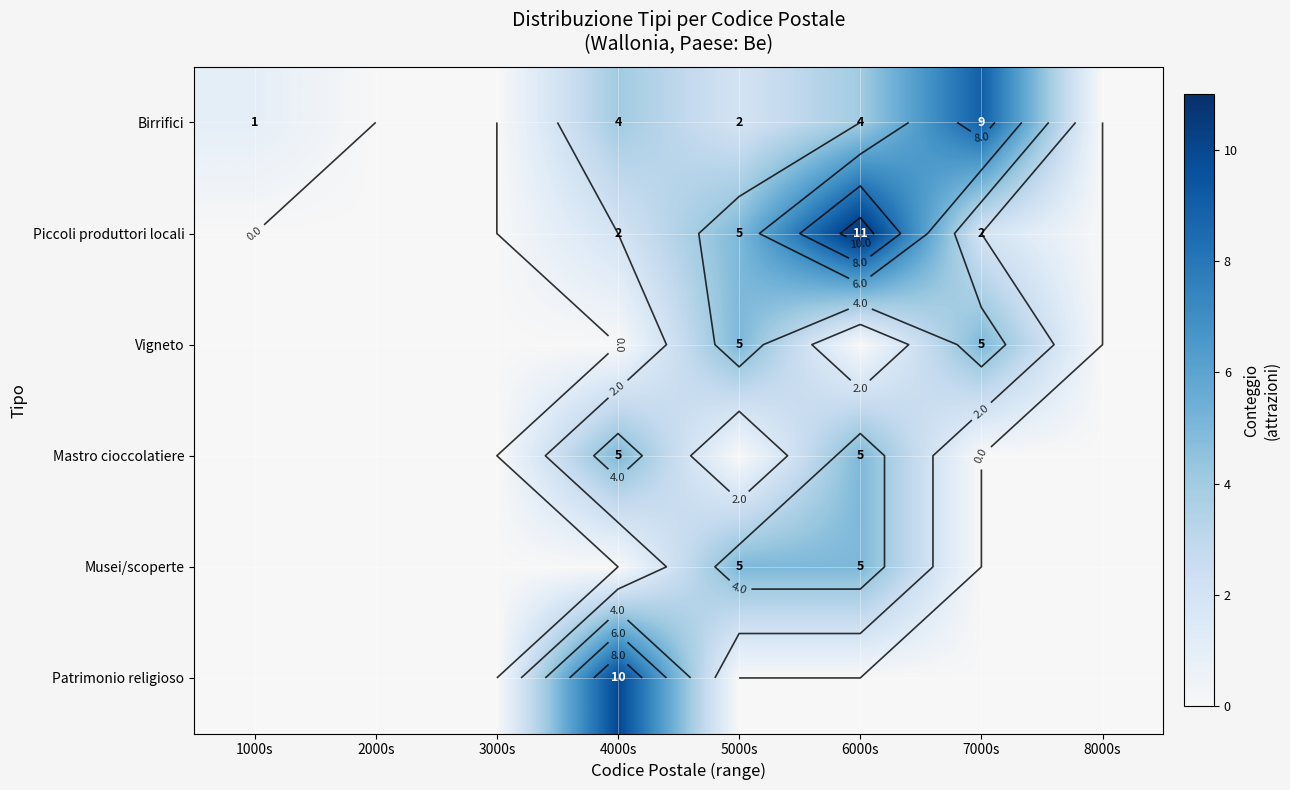

What is the sum of all Musei/scoperte values?

10